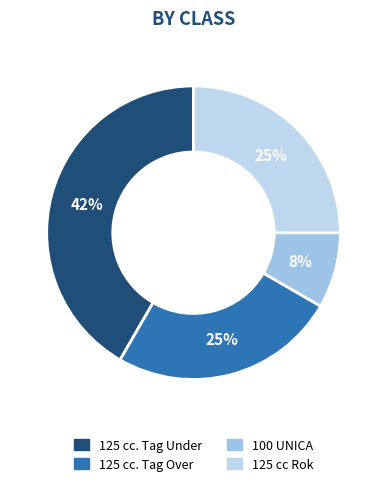

Which category has the smallest portion of the pie?

100 UNICA